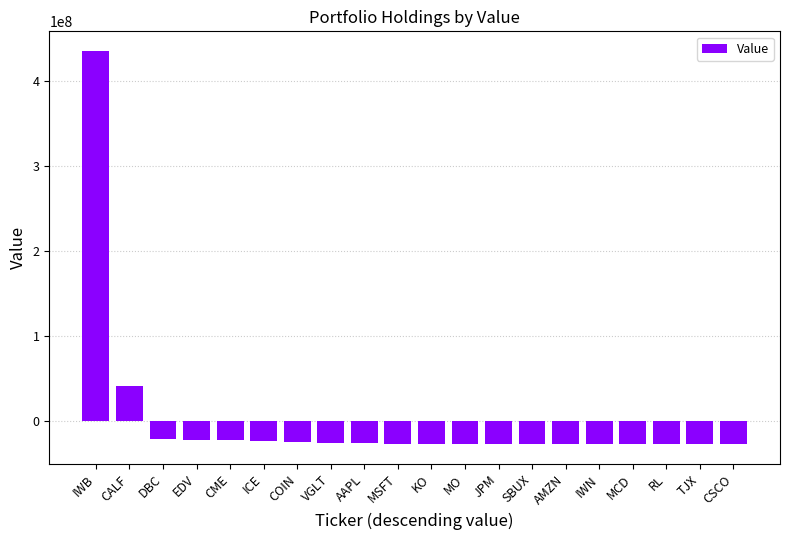

At which category does the chart reach its peak across all series?

IWB